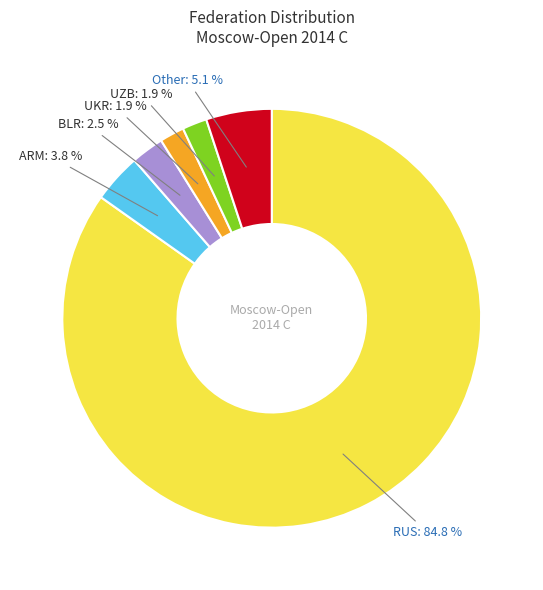

What is the majority slice?

RUS